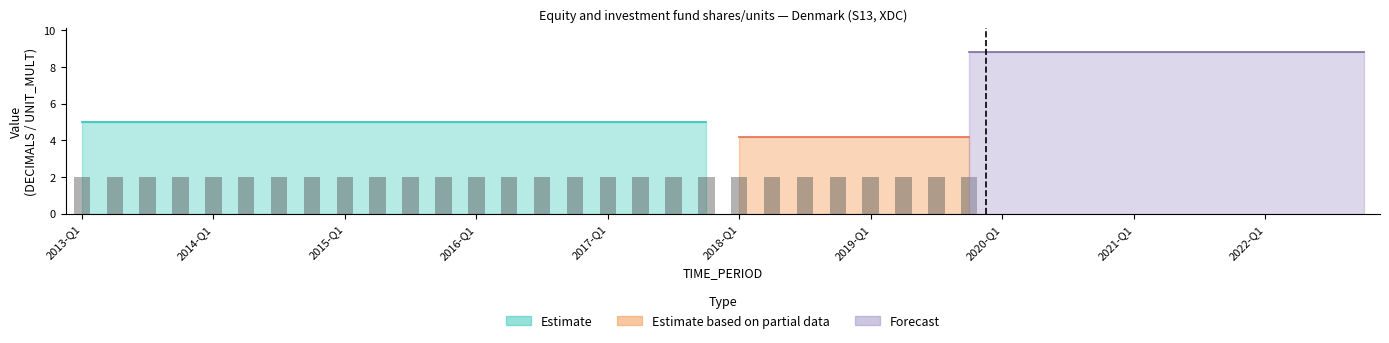

What is the value of the DECIMALS bar at the 1st from the left?

2